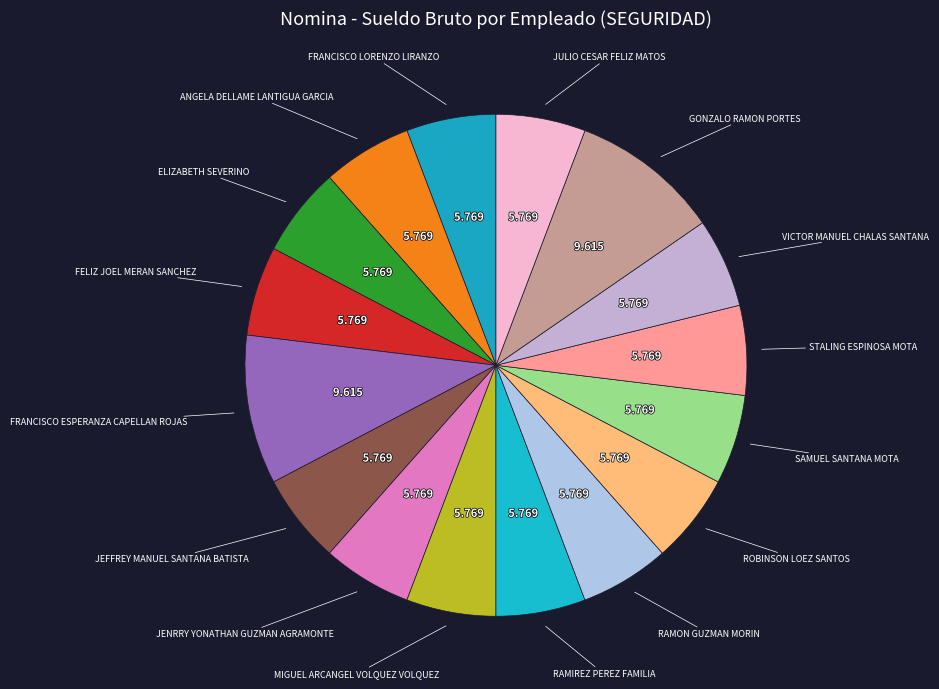

Count the number of slices in the pie.

16